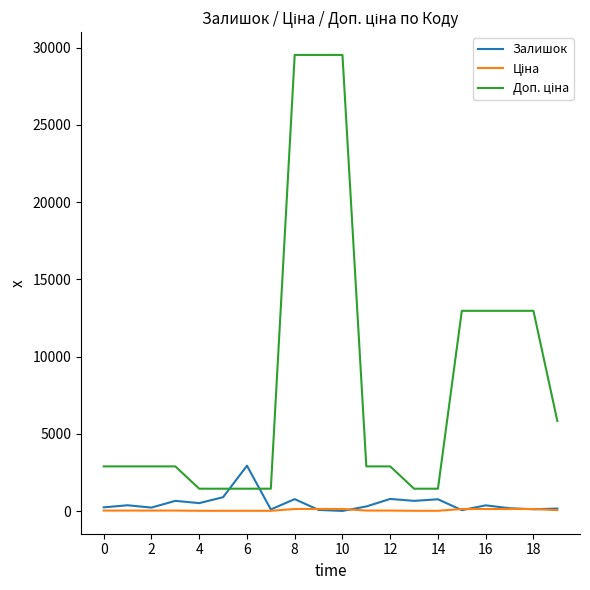

How many values in the Залишок series are below 367?

10